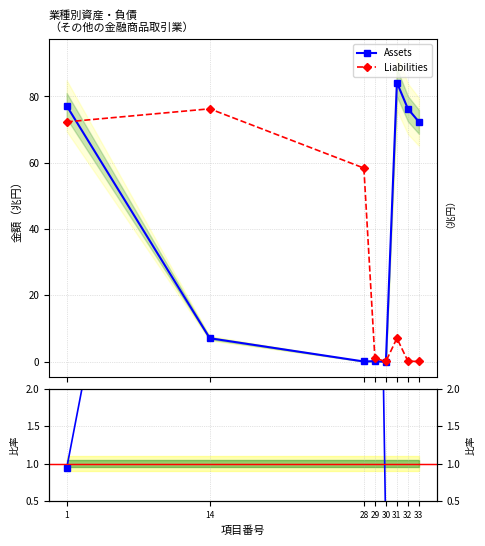

What is the sum of all Ratio (Liab/Assets) values?

23438.5